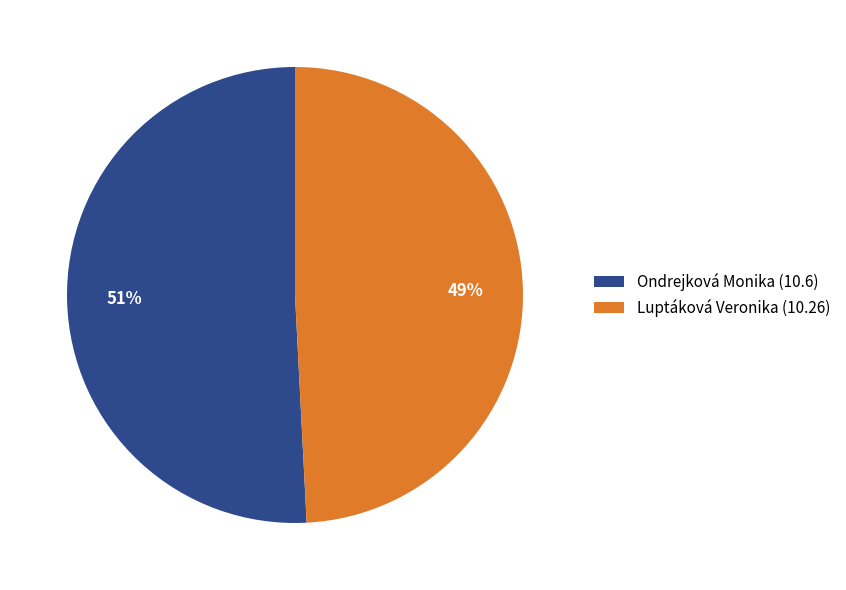

How many slices are in this pie chart?

2